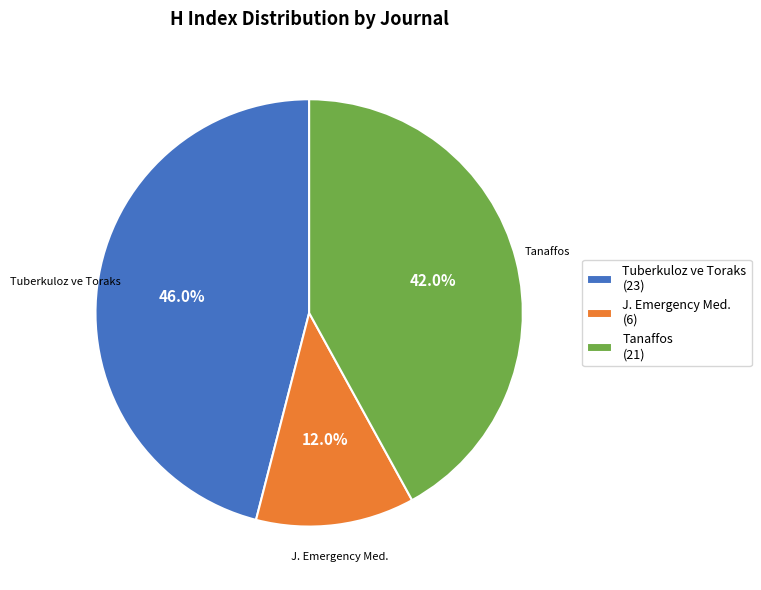

Approximately how many times larger is the value at Tanaffos (21) compared to Tuberkuloz ve Toraks (23)?

0.9